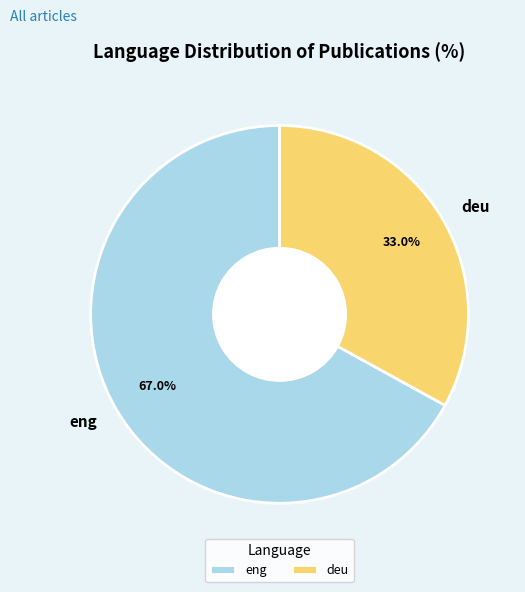

Count the number of slices in the pie.

2